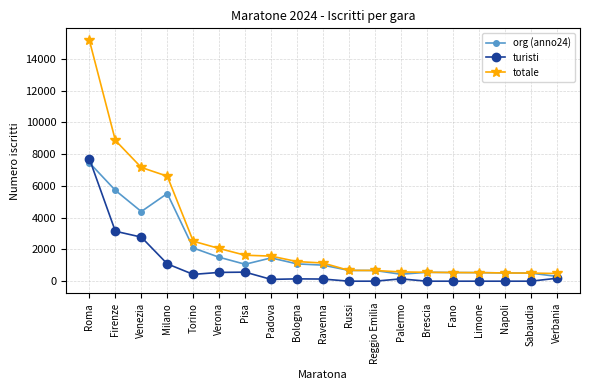

True or false: org (anno24) has a value of 7465 at Roma.

True